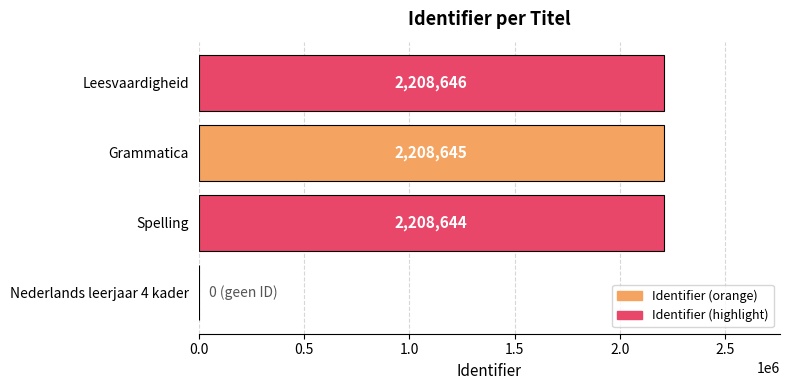

What is the sum of the values at Spelling and Leesvaardigheid?

4417290